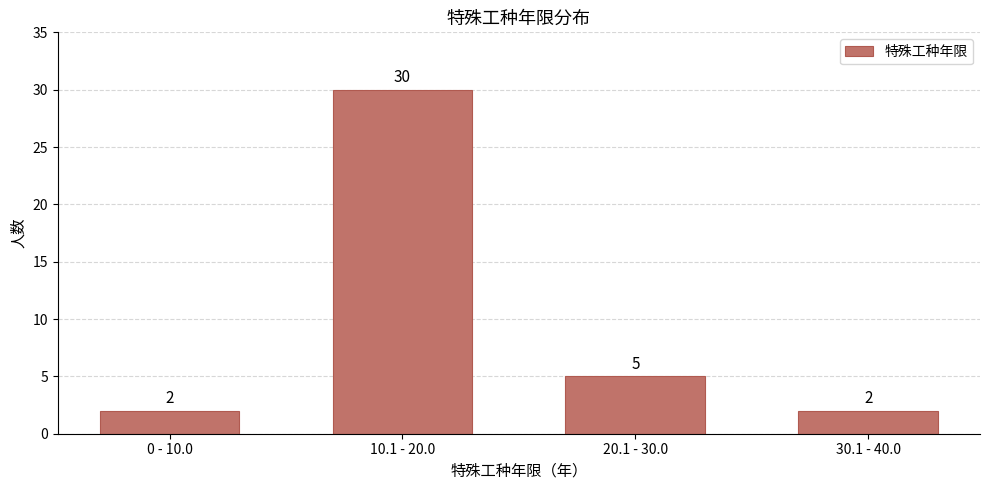

Reading right to left, extract all data points from this chart.

30.1 - 40.0=2	20.1 - 30.0=5	10.1 - 20.0=30	0 - 10.0=2